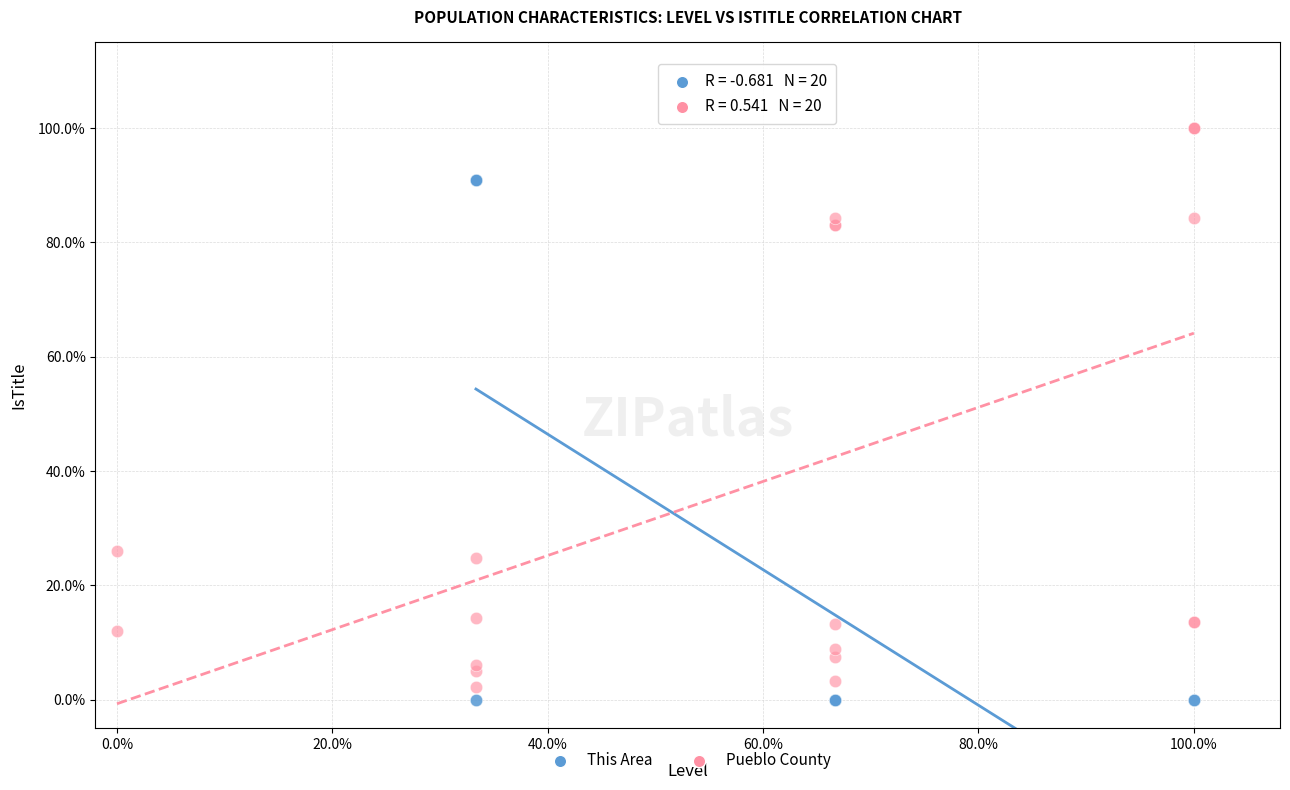

Which series contains the highest Y value?

Pueblo County